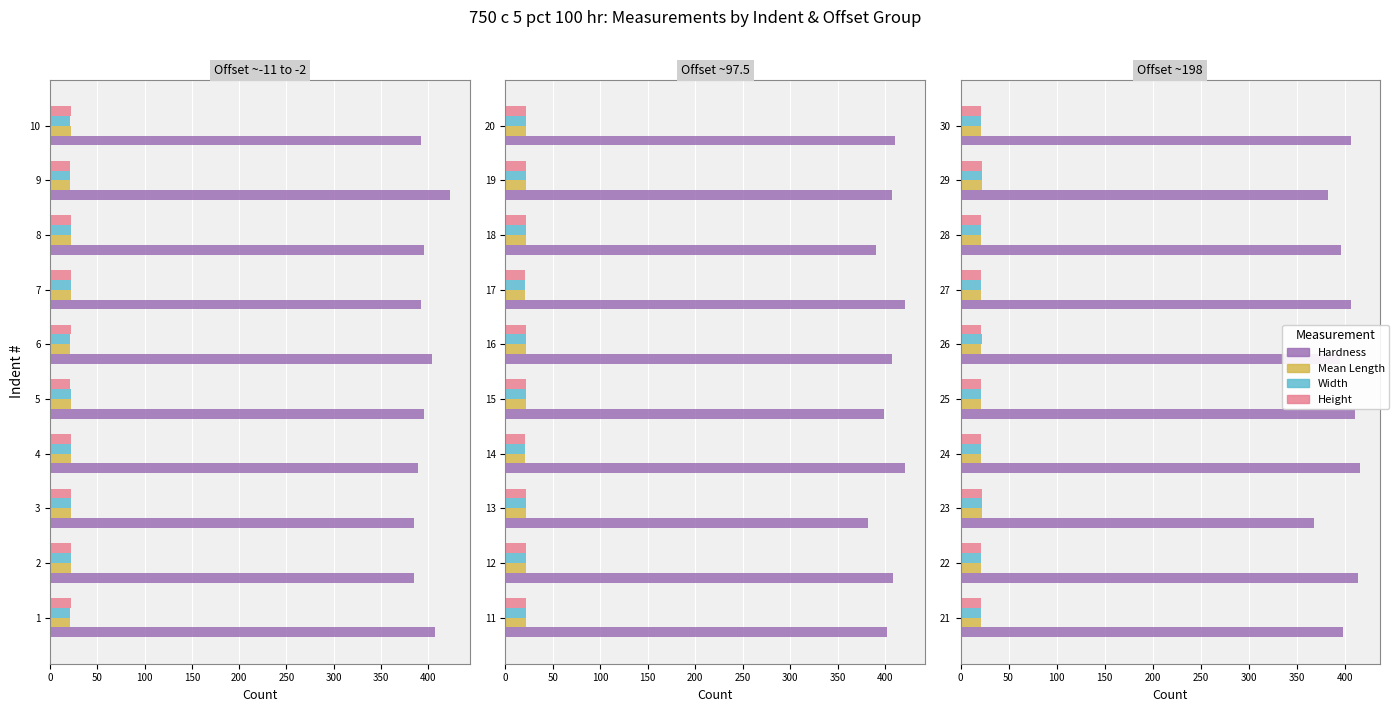

What is the difference between the second highest and second lowest values in the Width series?

0.9